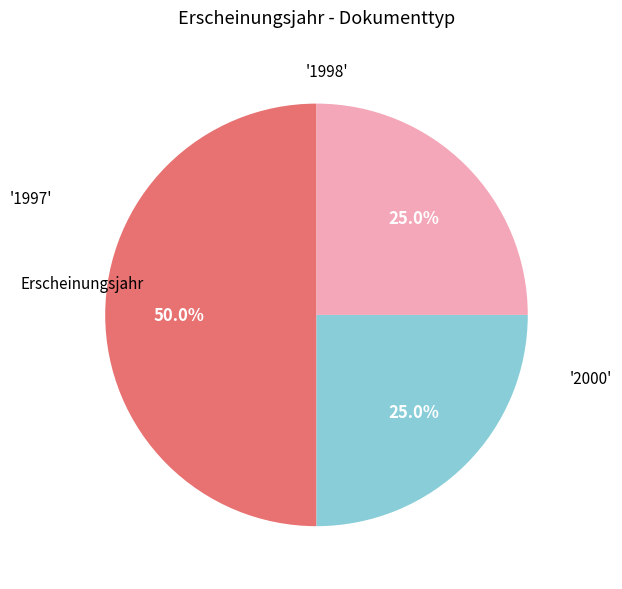

Count the number of slices in the pie.

3